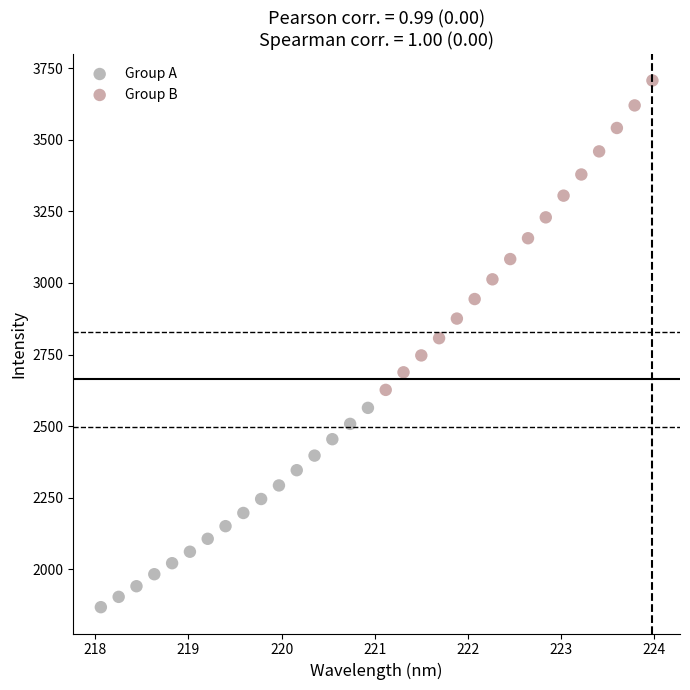

Which series reaches the maximum Y coordinate?

Group B